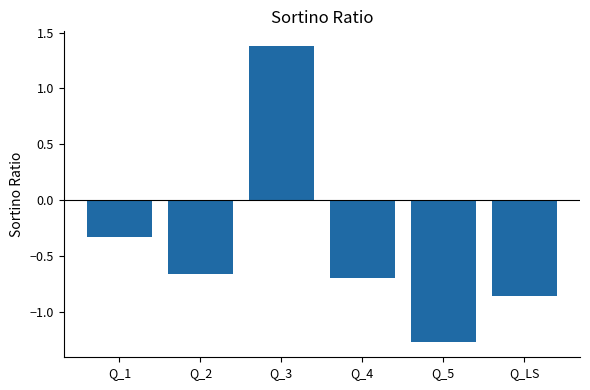

Is it true that the value at Q_2 is -1.1?

False